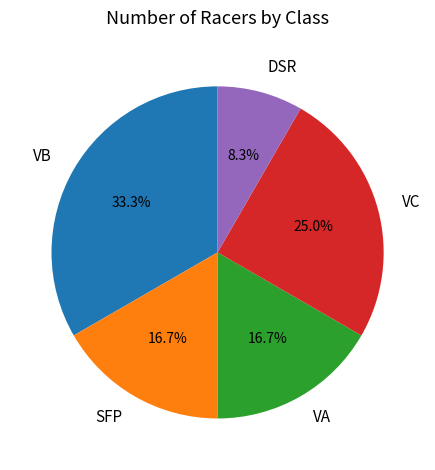

What percentage is the VA slice, to the nearest percent?

17%